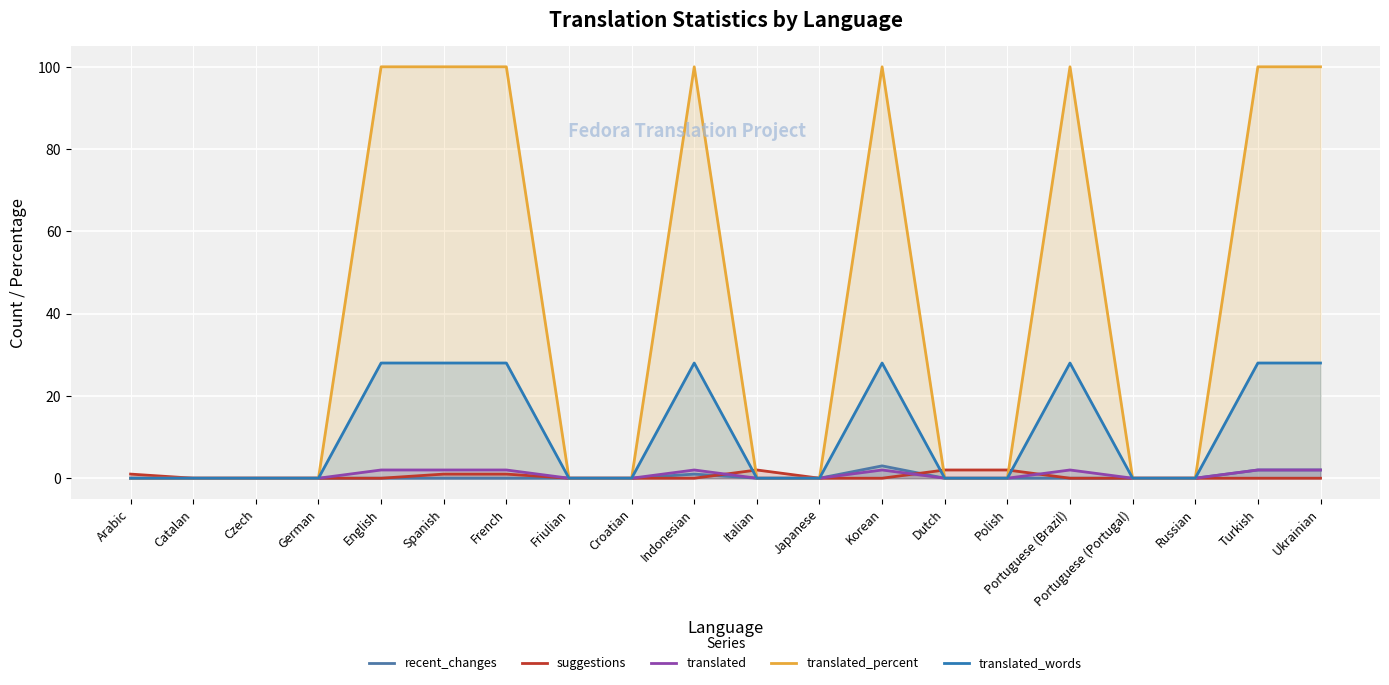

How many data points in translated are above 0?

8